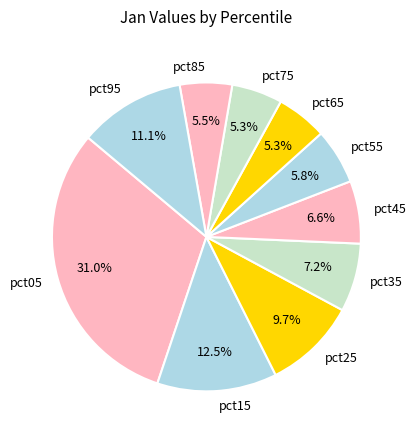

Count the number of slices in the pie.

10